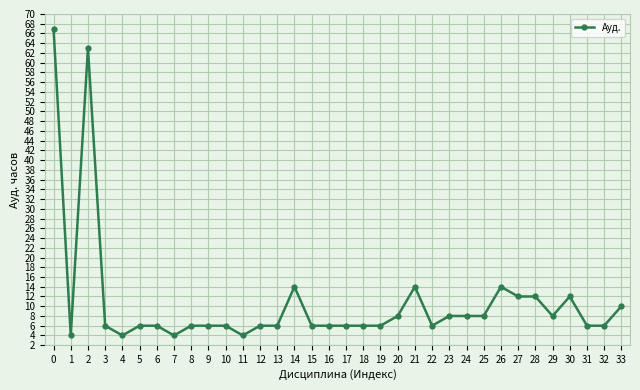

What is the sum of all values?

370